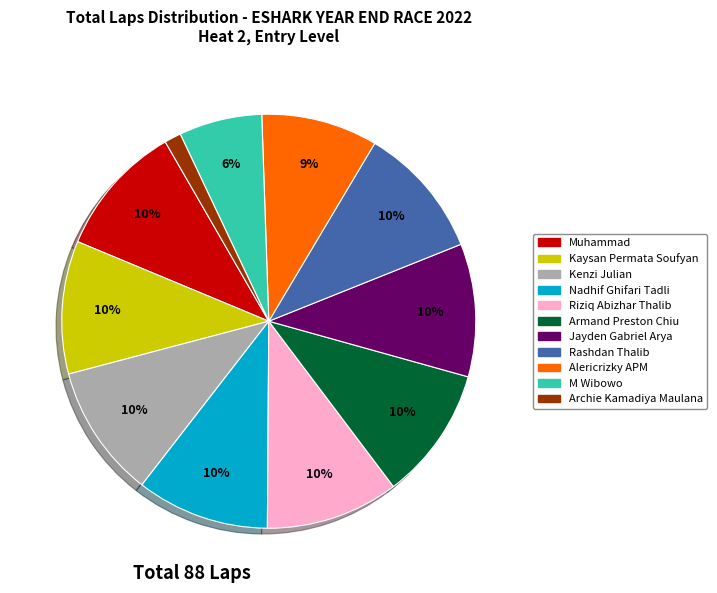

True or false: Nadhif Ghifari Tadli accounts for 10% of the total.

True